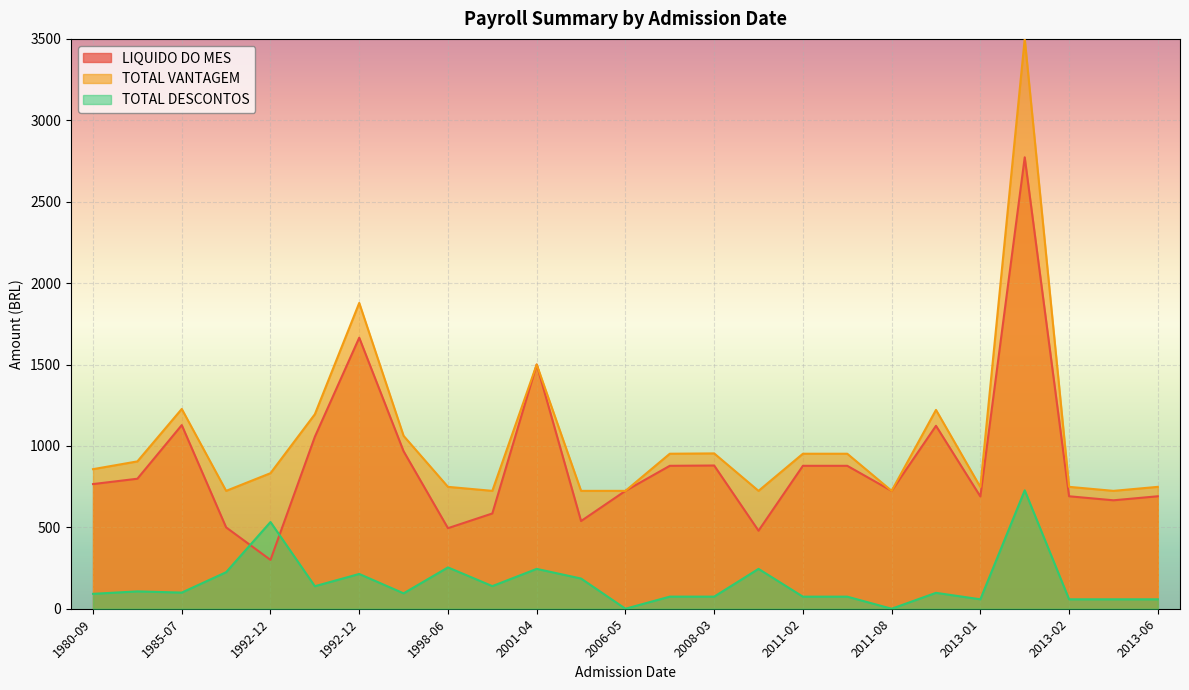

What are all the series names shown in the legend?

LIQUIDO DO MES, TOTAL VANTAGEM, TOTAL DESCONTOS